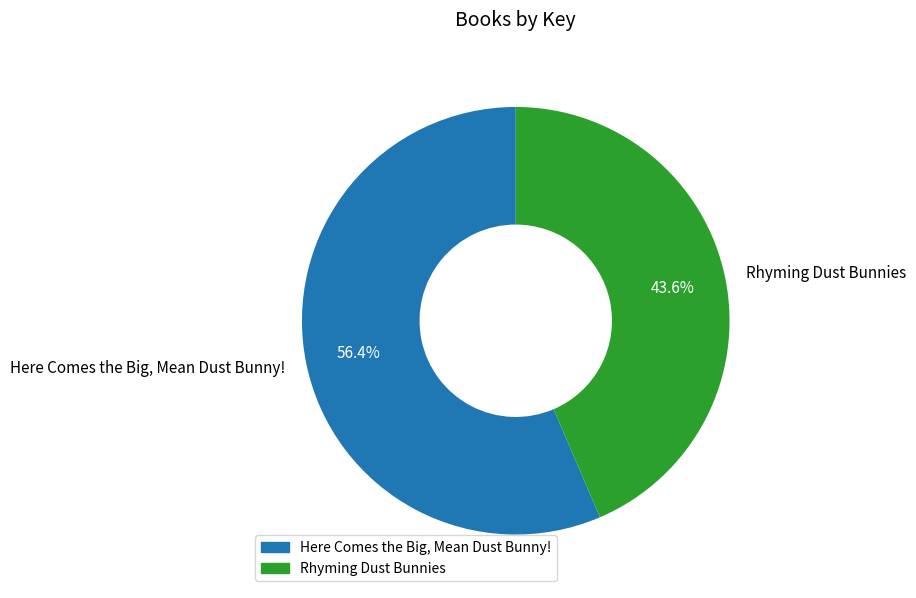

Does Rhyming Dust Bunnies represent more than half of the total?

No